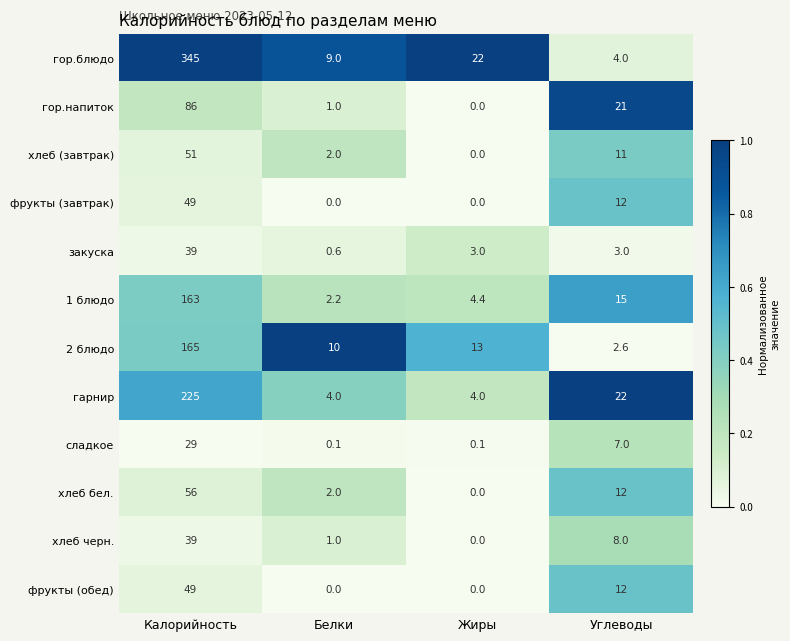

Which series has the largest total across all categories?

гор.блюдо